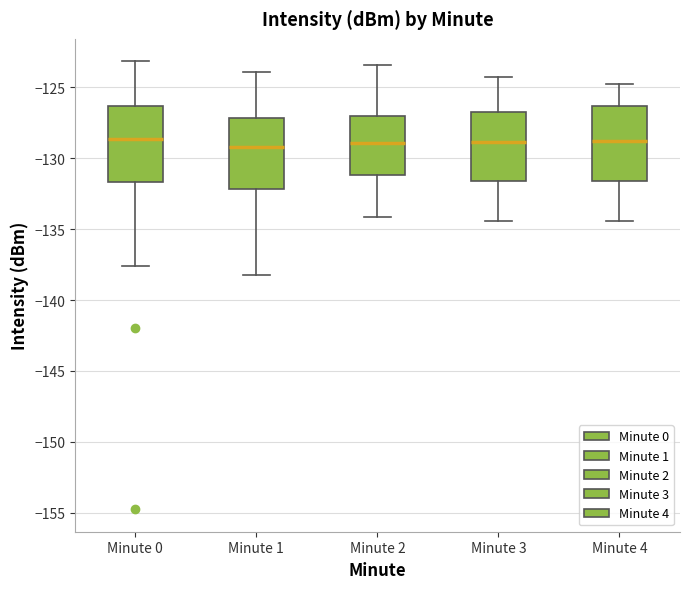

Where is the lower edge of the box for Minute 4 on the y-axis? The values are not printed on the chart, so give them approximately, as read against the axis.

-131.5